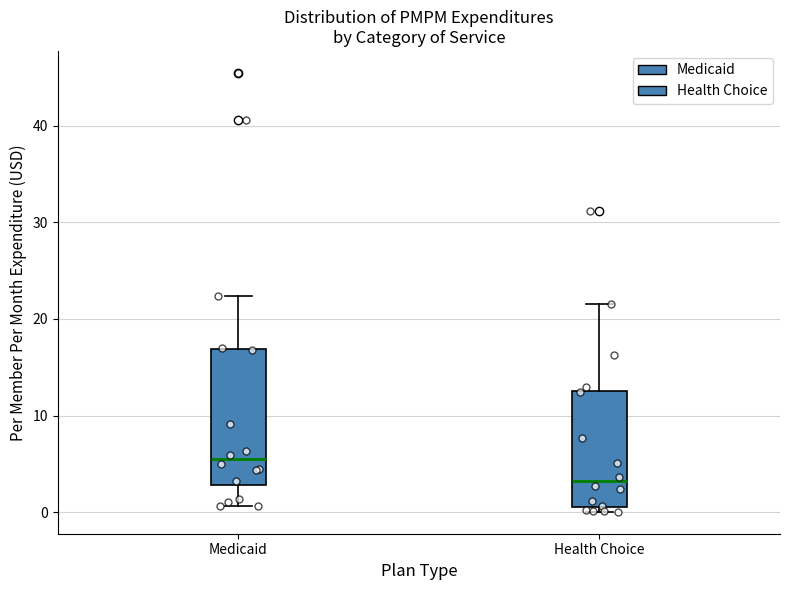

Reading left to right, transcribe this box plot: for each box, give where its median line is, the range the box spans, and where its two whiskers end, as read against the y-axis. The values are not printed on the chart, so give them approximately, as read against the axis.

Medicaid: median 5, box 3 to 17, whiskers 1 to 22
Health Choice: median 3, box 1 to 13, whiskers 0 to 21